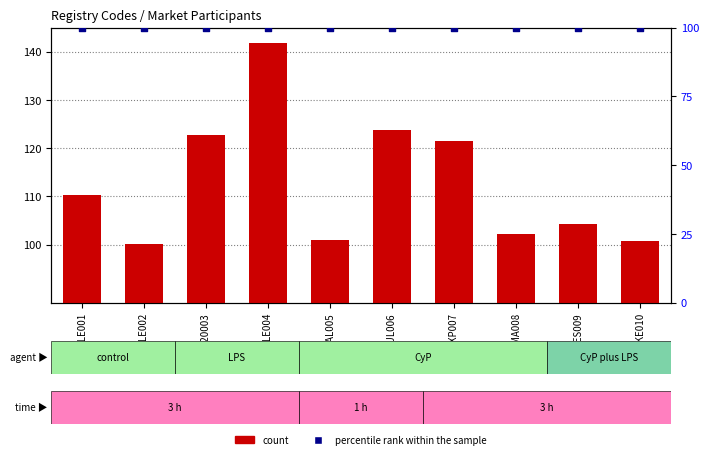

At how many categories does at least one series exceed 118?

4